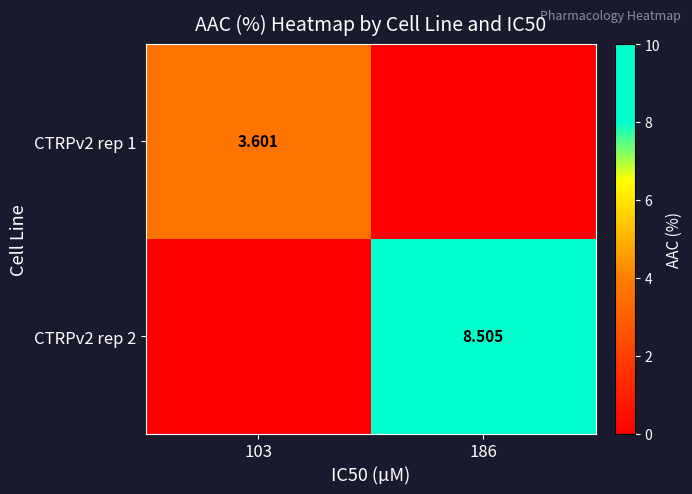

True or false: CTRPv2 rep 1 has a value of 2.1 at 186.

False